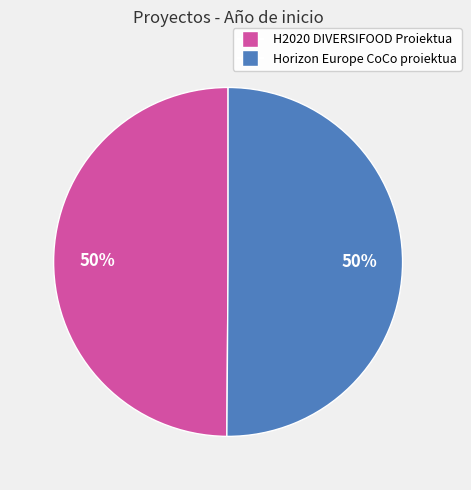

The H2020 DIVERSIFOOD Proiektua slice represents 59% of the pie. True or false?

False